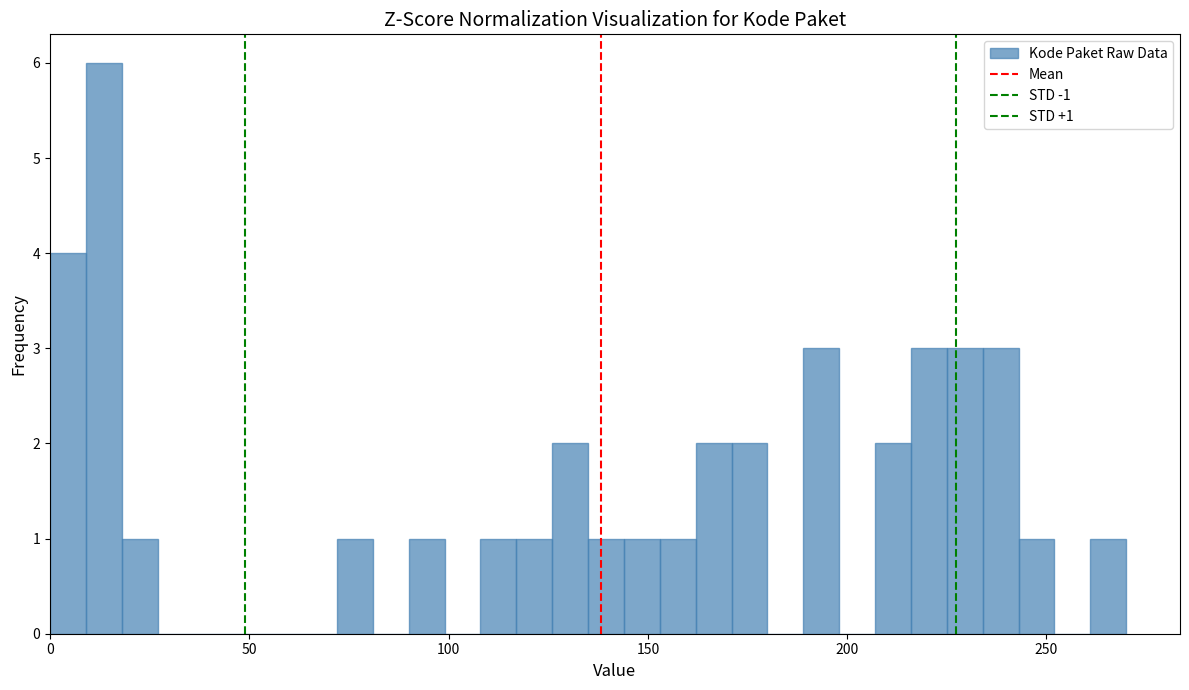

Read against the x-axis, roughly where is the centre of the tallest bar?

15